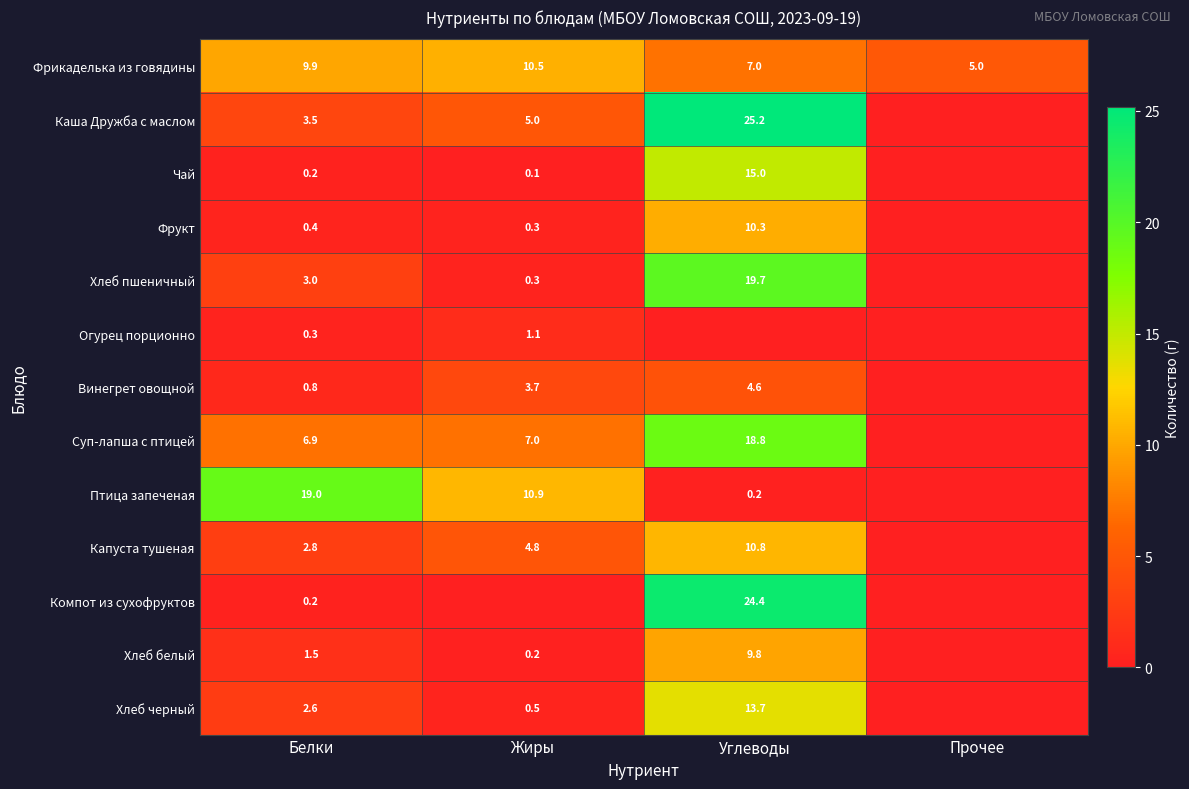

True or false: Хлеб пшеничный has a value of 0.3 at Жиры.

True